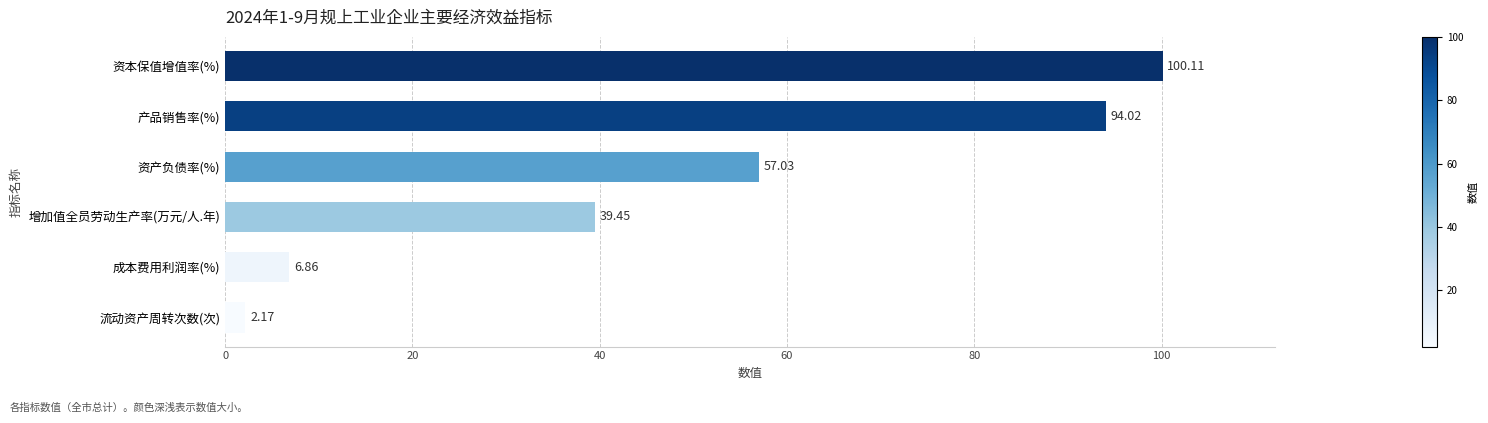

How many data points are less than 57?

3